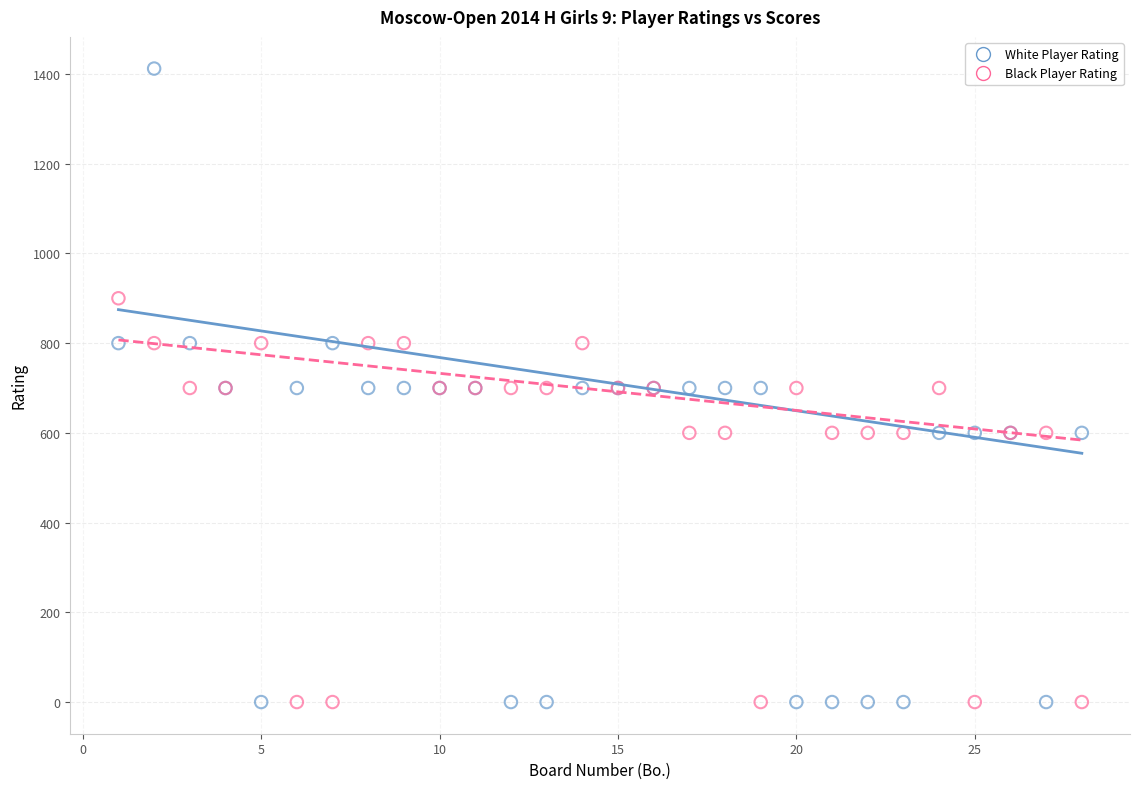

What is the X range (max minus min) for the scatter plot?

27